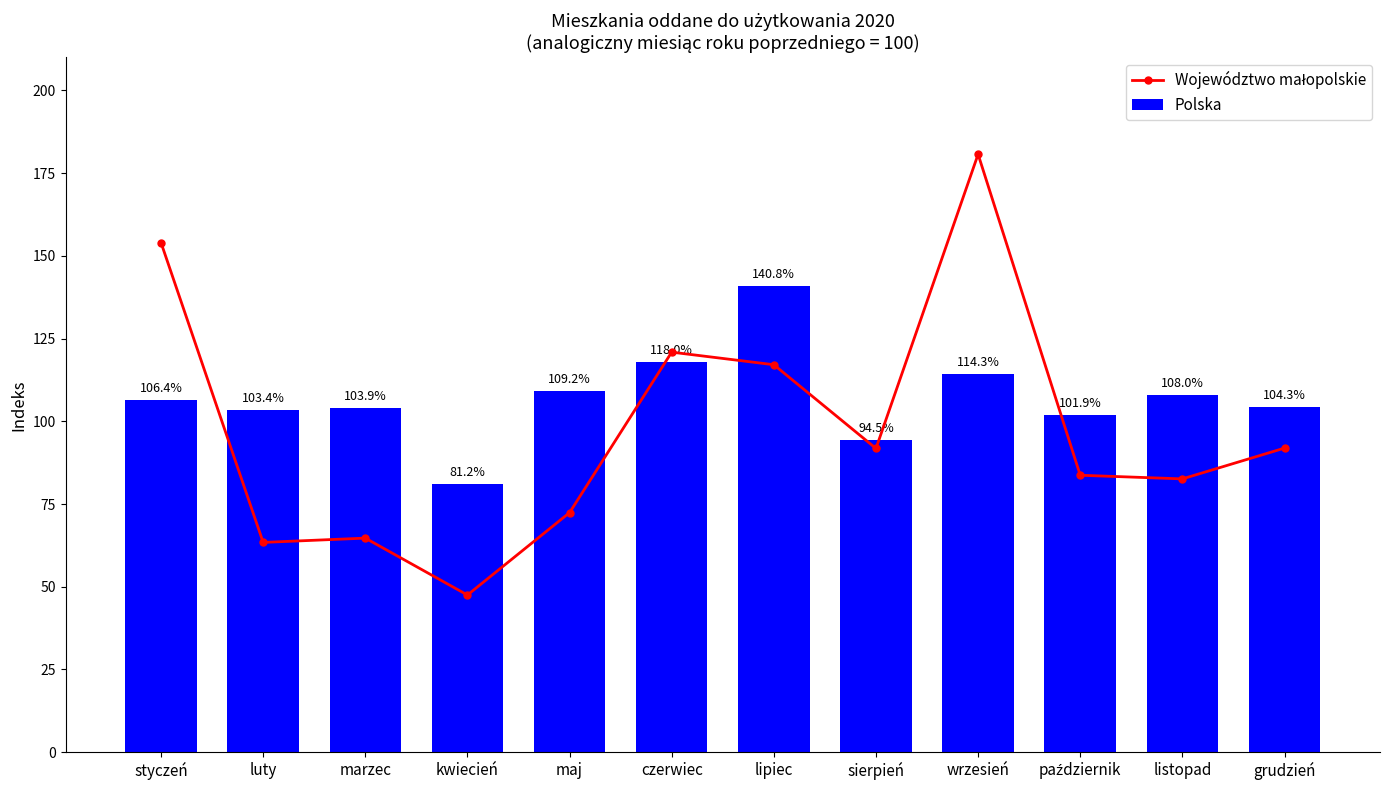

Reading left to right, list all the values displayed in this chart.

Województwo małopolskie: styczeń=154.0	luty=63.4	marzec=64.7	kwiecień=47.5	maj=72.4	czerwiec=120.9	lipiec=117.1	sierpień=91.8	wrzesień=180.7	październik=83.7	listopad=82.6	grudzień=91.9
Polska: styczeń=106.4	luty=103.4	marzec=103.9	kwiecień=81.2	maj=109.2	czerwiec=118.0	lipiec=140.8	sierpień=94.5	wrzesień=114.3	październik=101.9	listopad=108.0	grudzień=104.3